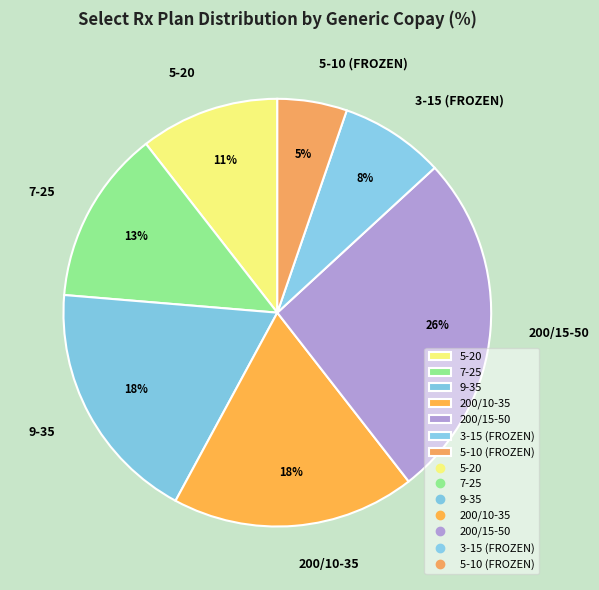

Approximately how many times larger is the value at 7-25 compared to 200/10-35?

0.7